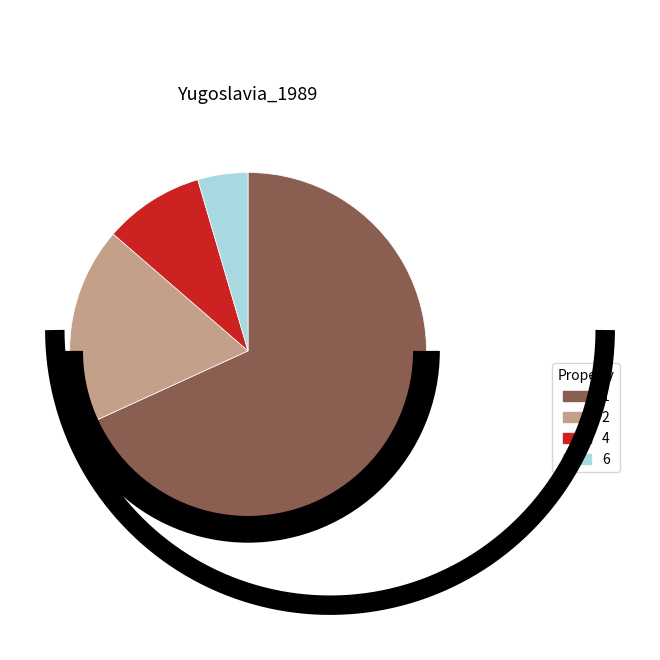

How many slices are in this pie chart?

4